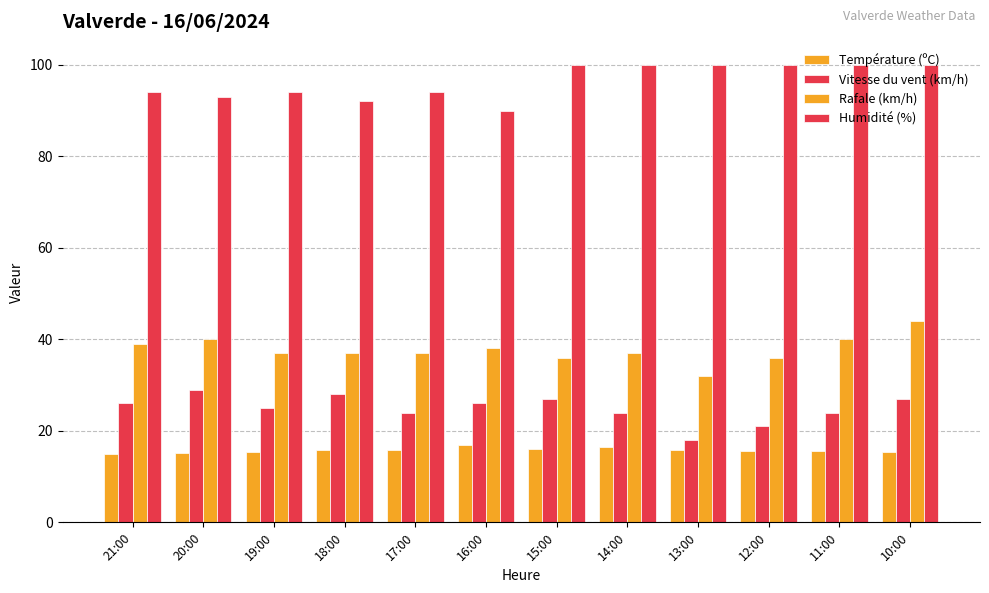

True or false: Vitesse du vent (km/h) has a value of 21.0 at 12:00.

True